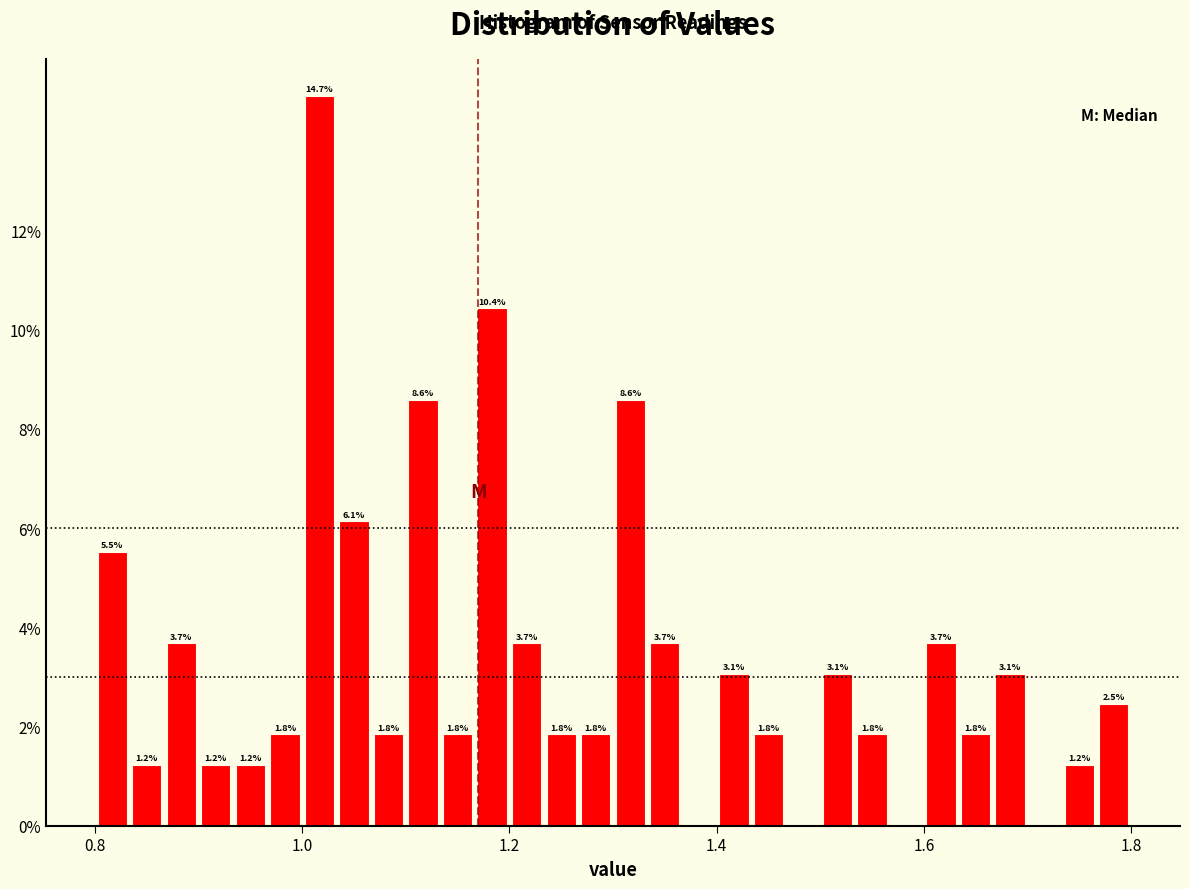

Around what value on the x-axis is the tallest bar? Give the approximate position of its centre, as read against the axis.

1.02